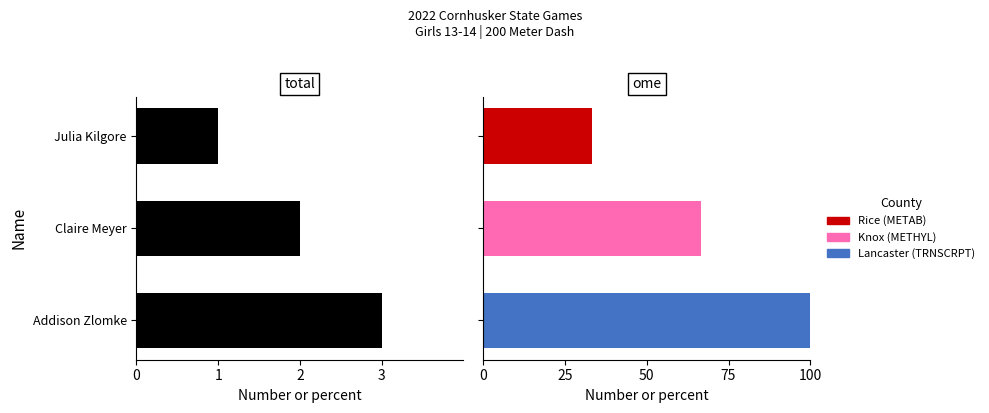

What is the average value?

2